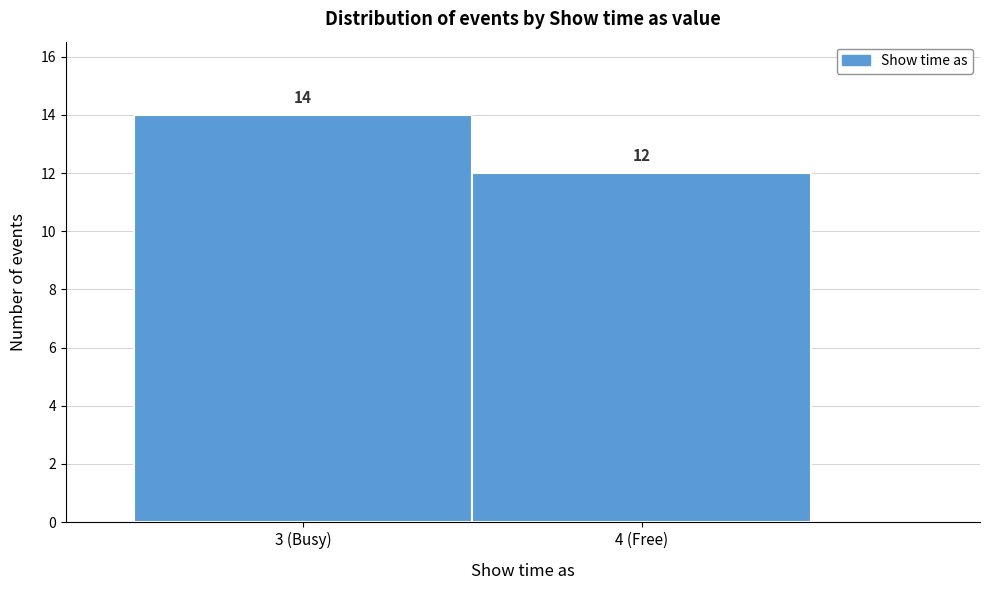

Reading right to left, what are all the values shown in this chart?

4 (Free)=12	3 (Busy)=14